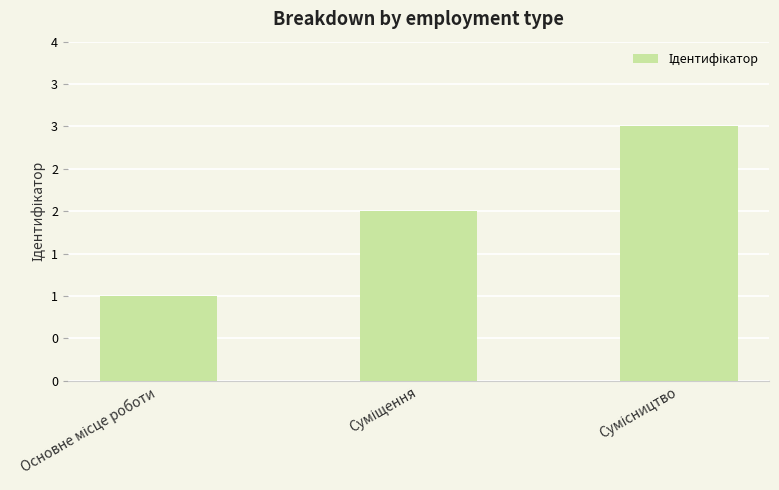

Reading right to left, transcribe all the data shown in this chart.

Сумісництво=3	Суміщення=2	Основне місце роботи=1